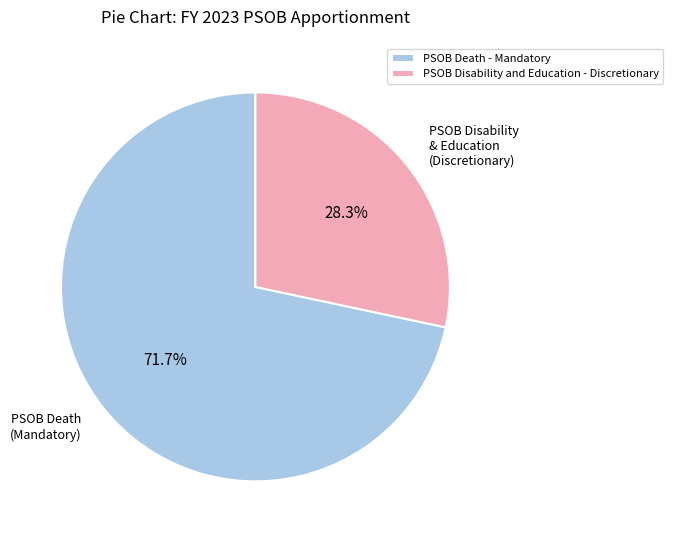

The PSOB Disability and Education - Discretionary slice represents 28% of the pie. True or false?

True